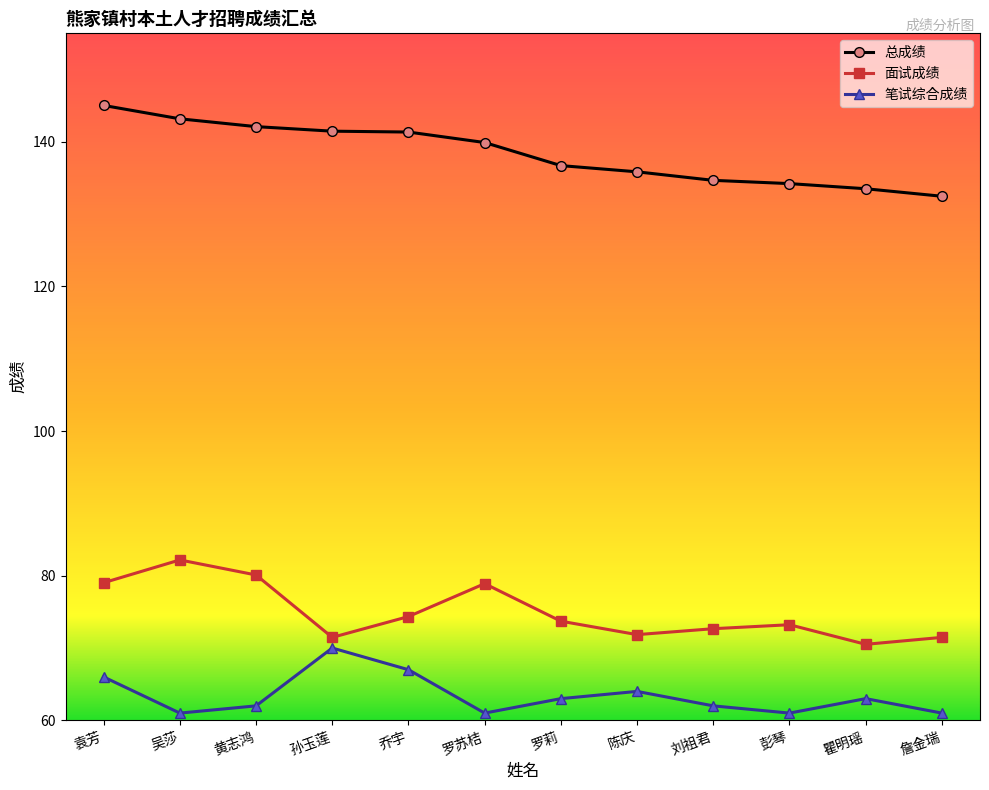

What is the difference between the maximum and minimum values in the 总成绩 series?

12.6